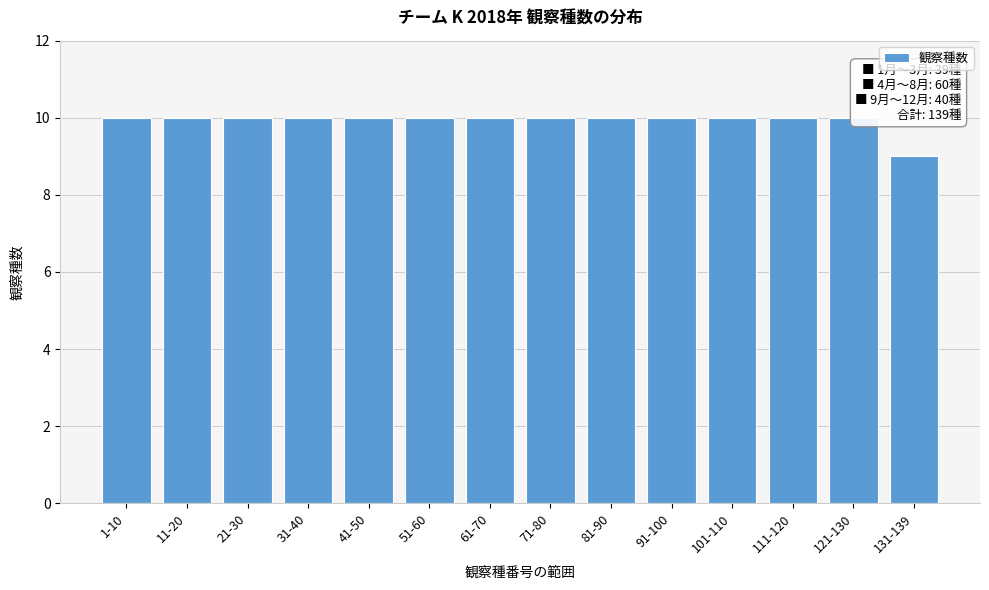

Reading right to left, transcribe all the data shown in this chart.

9	10	10	10	10	10	10	10	10	10	10	10	10	10